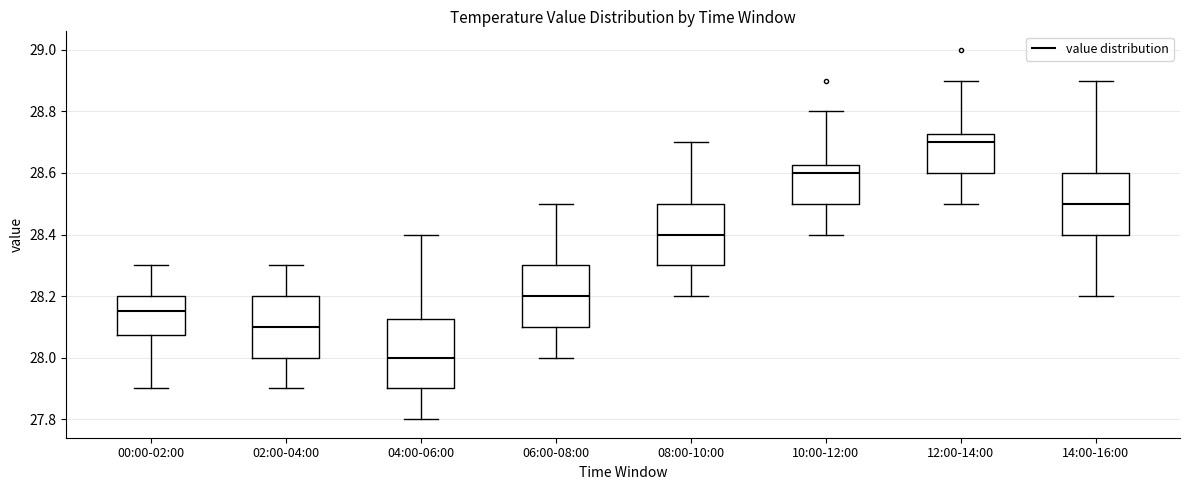

Which box's median line is the highest?

12:00-14:00